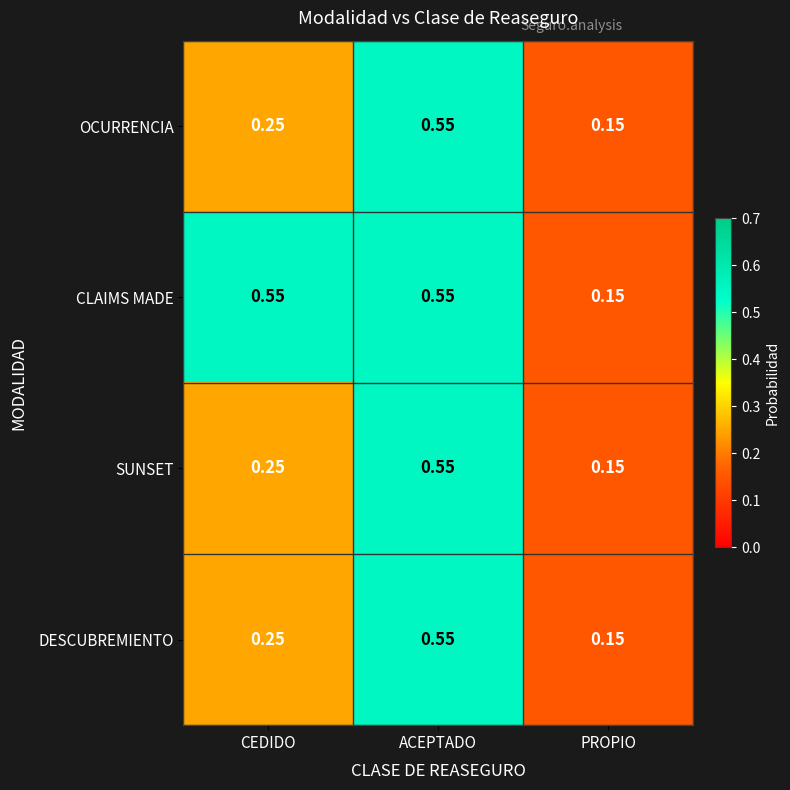

Where is OCURRENCIA nearest to the value 0?

PROPIO